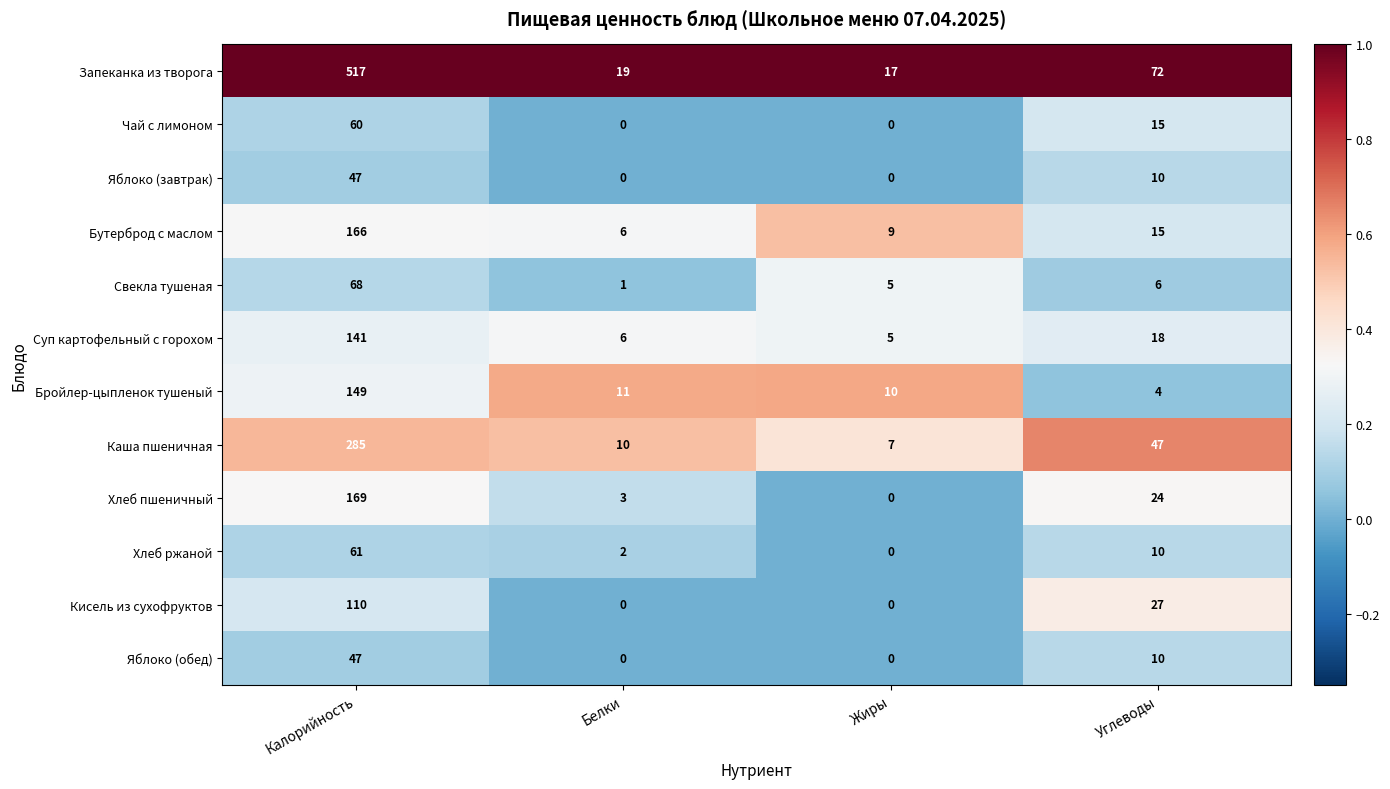

What is the total value across all series at Углеводы?

258